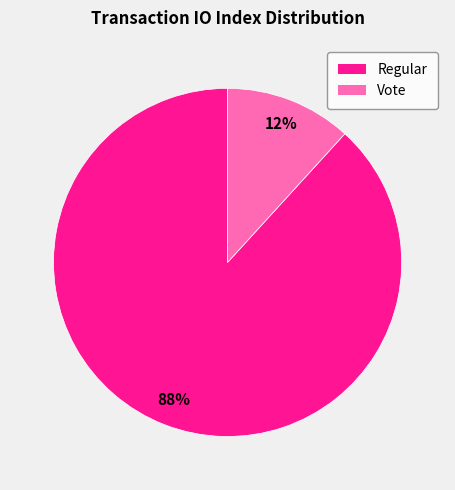

To the nearest percent, what is the average slice percentage?

50%